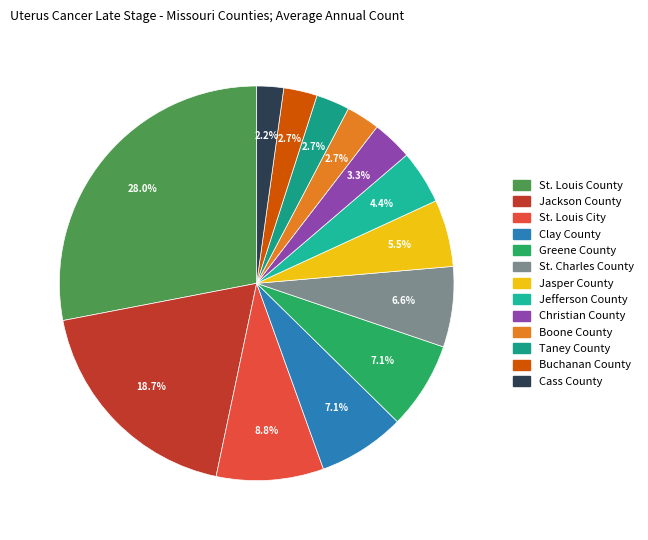

What is the smallest slice in the pie chart?

Cass County